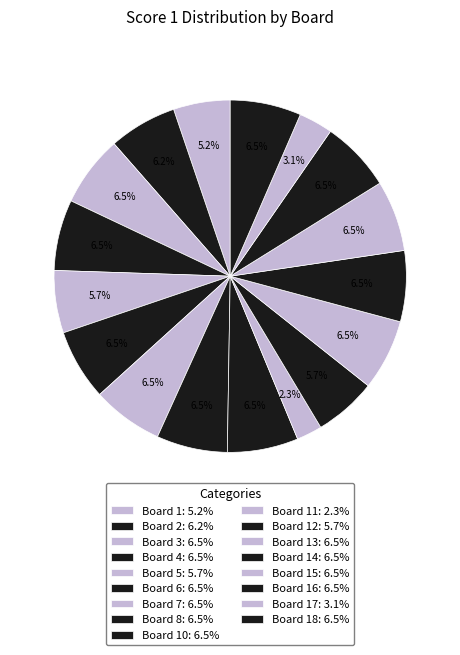

How many segments does this pie chart have?

17